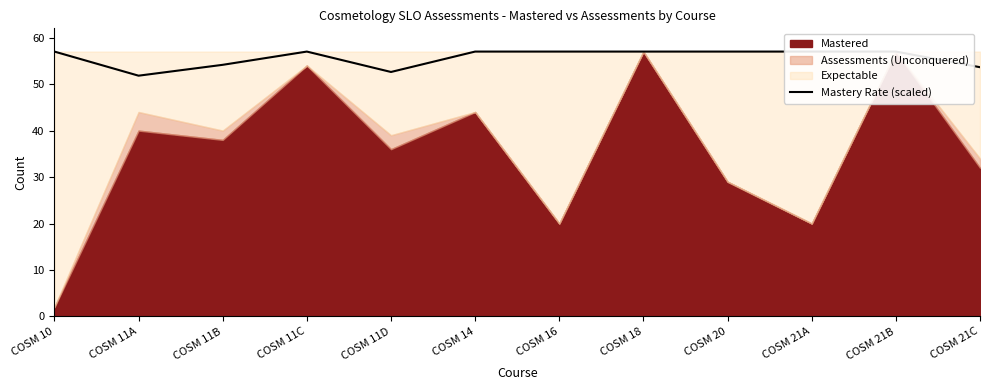

What is the smallest value displayed?

51.8